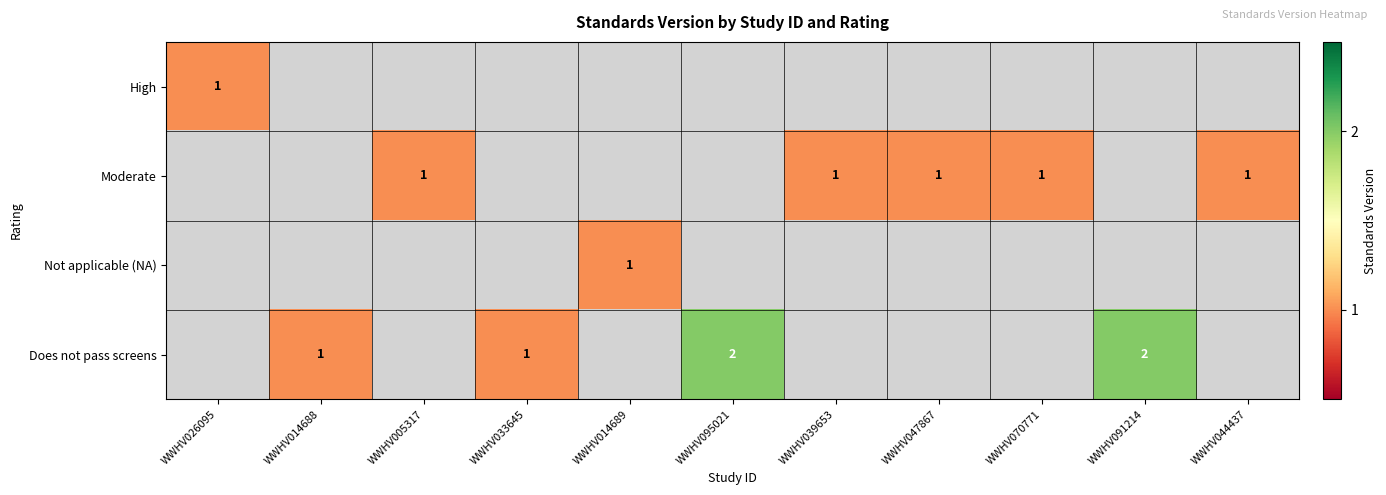

How many categories are shown in the chart?

11